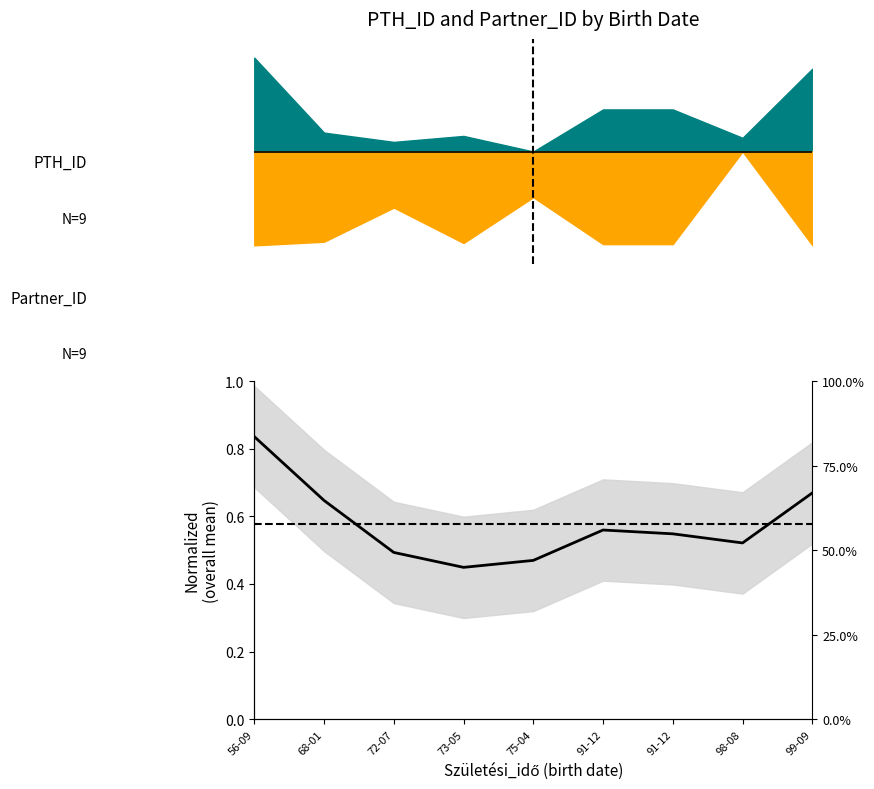

How many categories are shown in the chart?

9